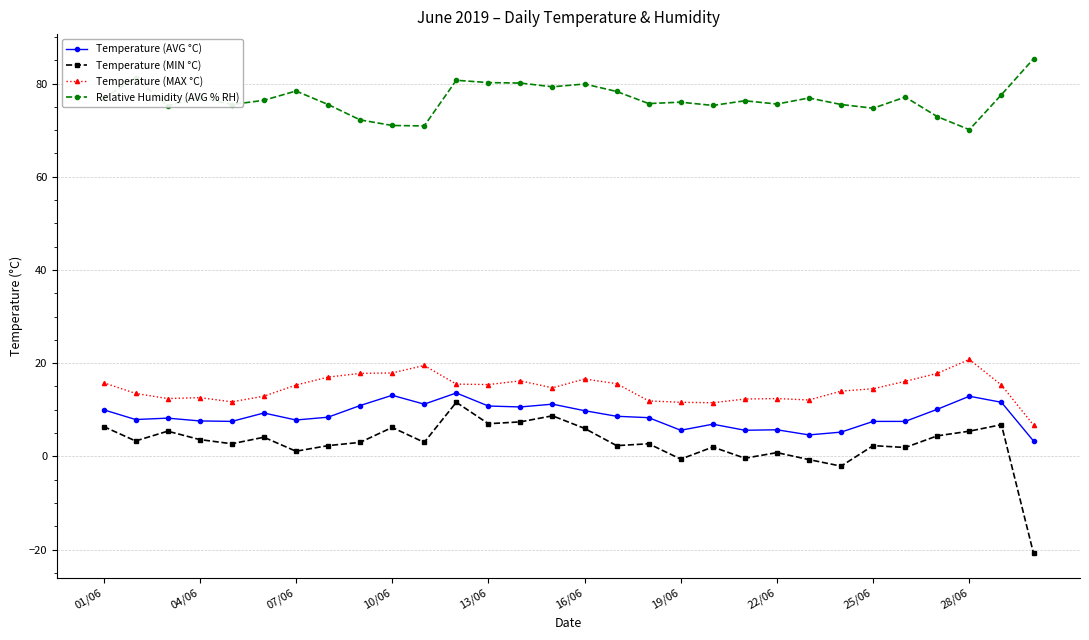

What is the value of the Temperature (MAX °C) point at the 16th from the left?

16.6